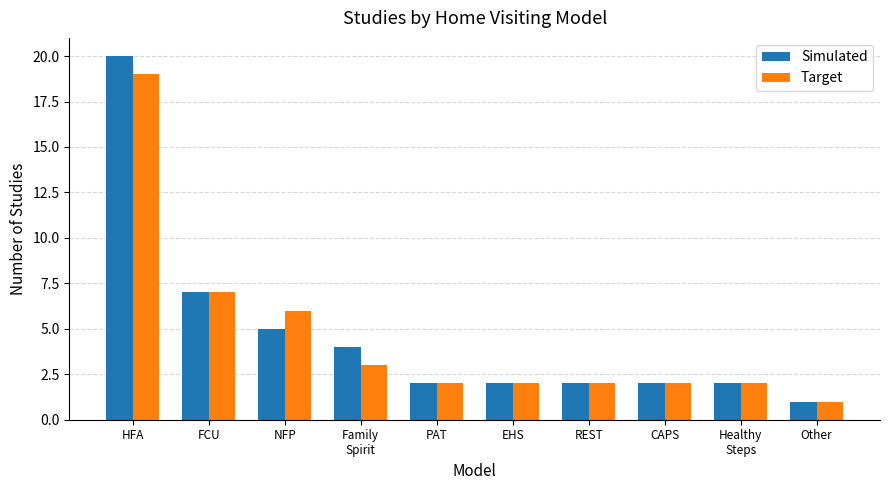

What is the difference between the second highest and second lowest values in the Simulated series?

5